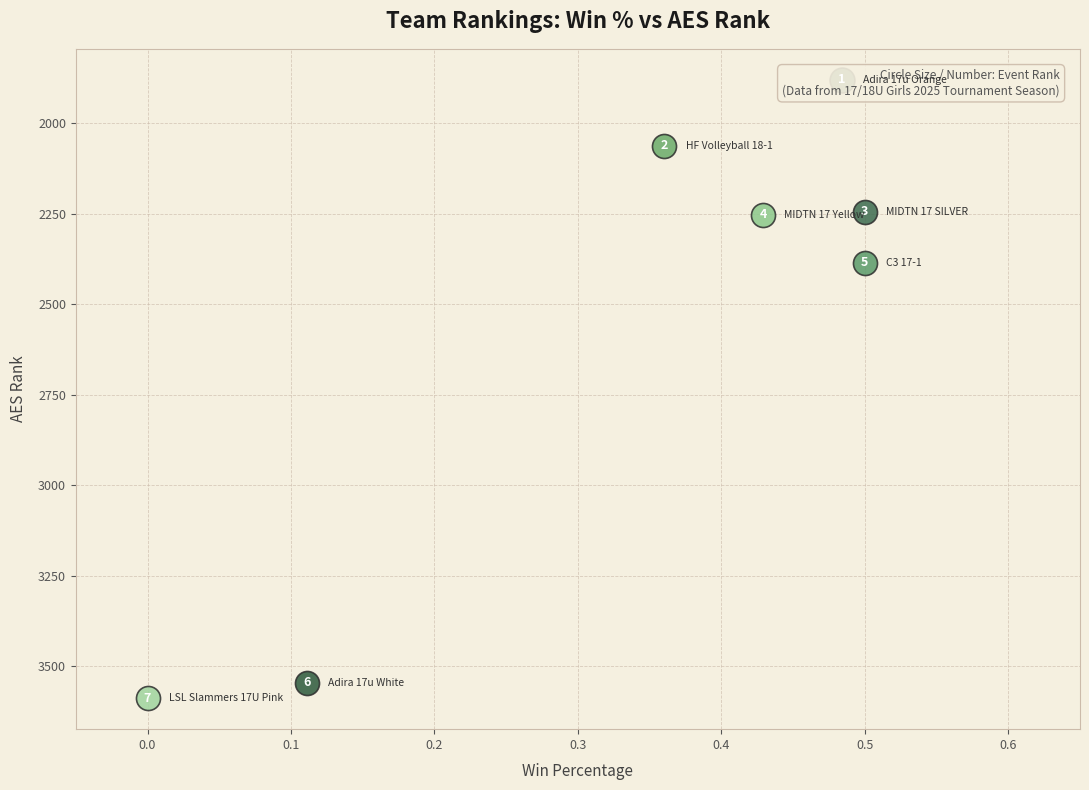

To the nearest percent, what is the average slice percentage?

14%